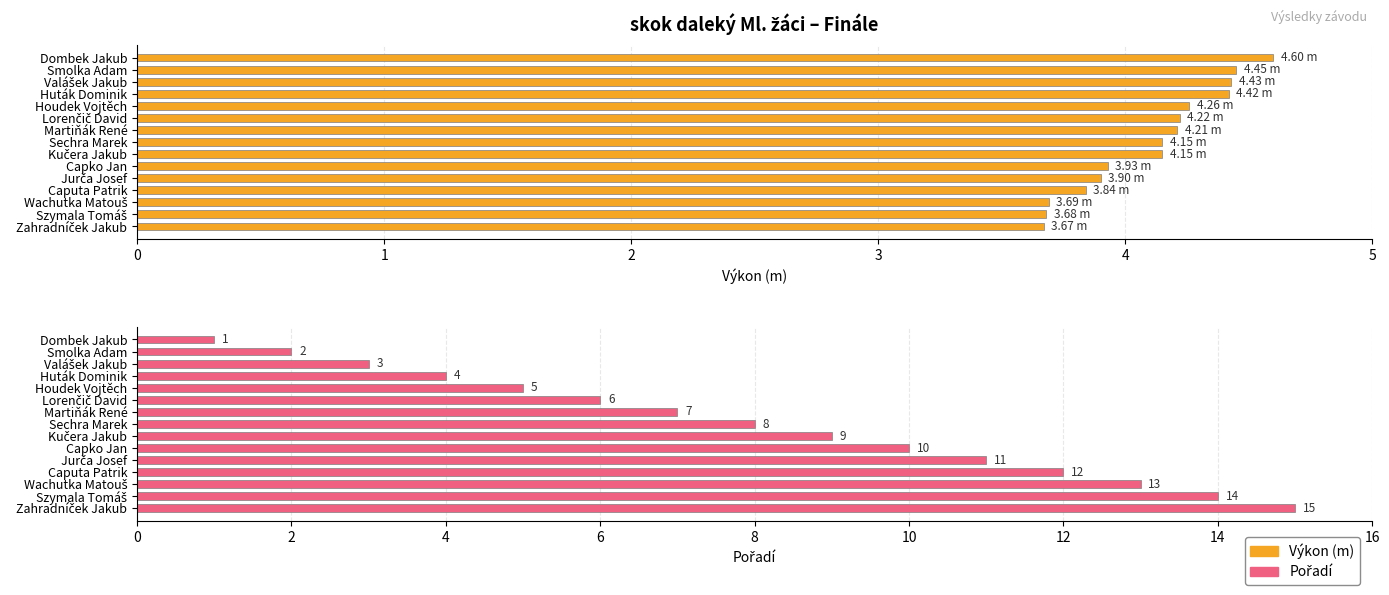

Between Valášek Jakub and Szymala Tomáš, which series saw the biggest shift?

Pořadí